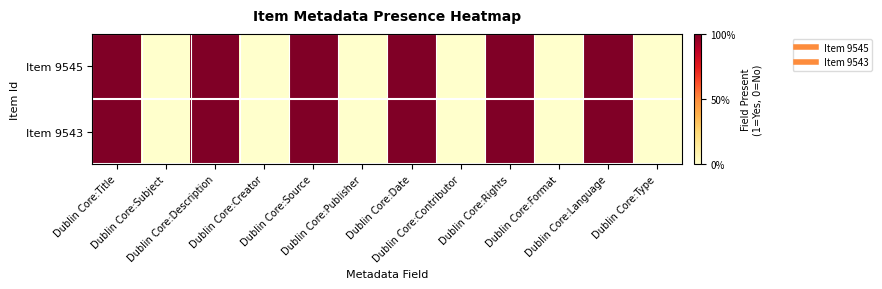

At Dublin Core:Title, list the series in order from smallest to largest.

Item 9545, Item 9543